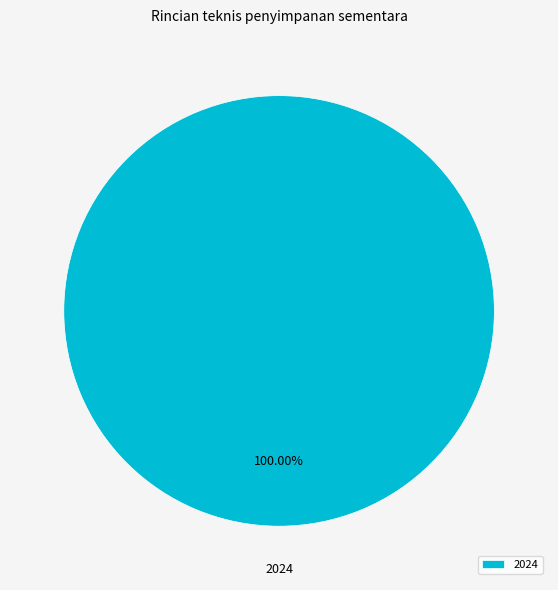

Rank the categories by value from lowest to highest.

2024